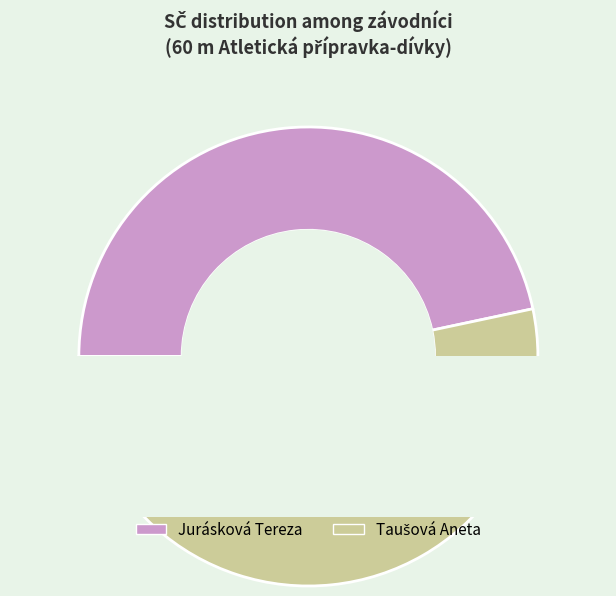

To the nearest percent, what is the average slice percentage?

50%